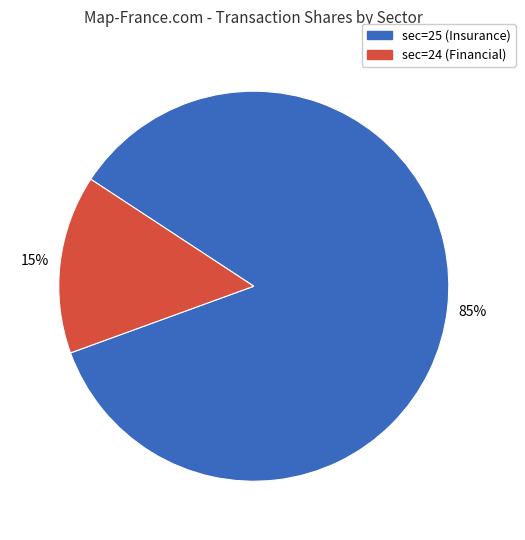

To the nearest percent, what is the difference between the largest and smallest slice percentages?

70%